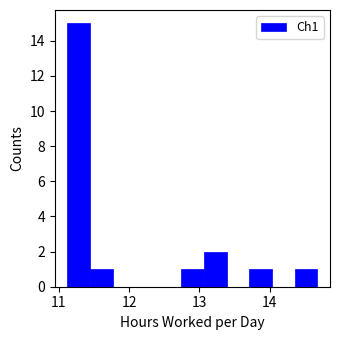

Read against the x-axis, roughly where is the centre of the tallest bar?

11.3